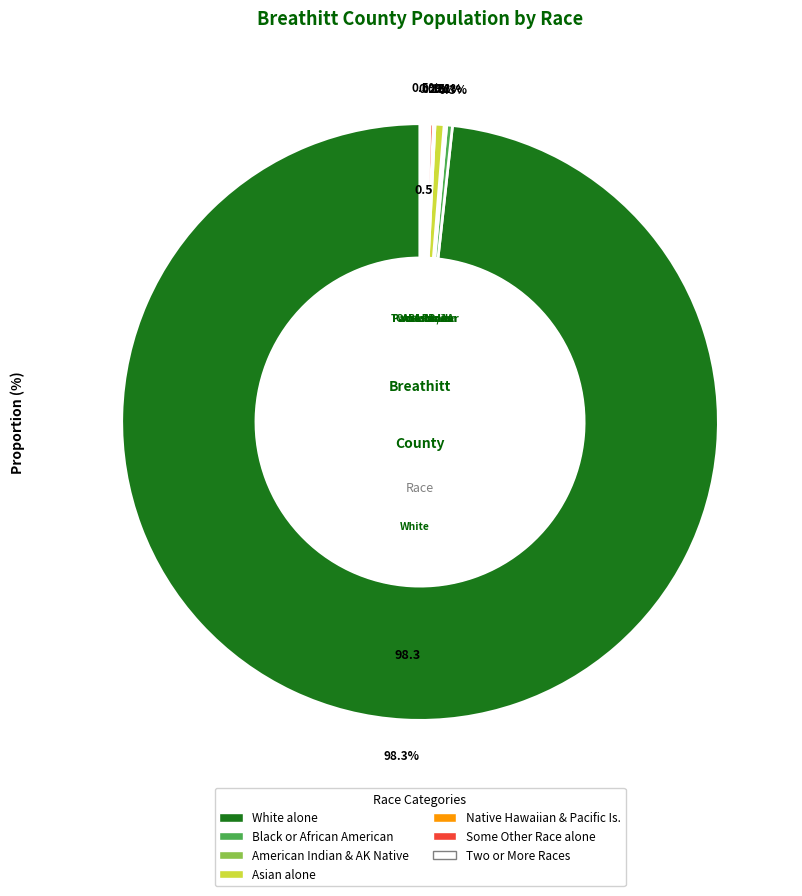

To the nearest percent, what is the difference between the largest and smallest slice percentages?

98%